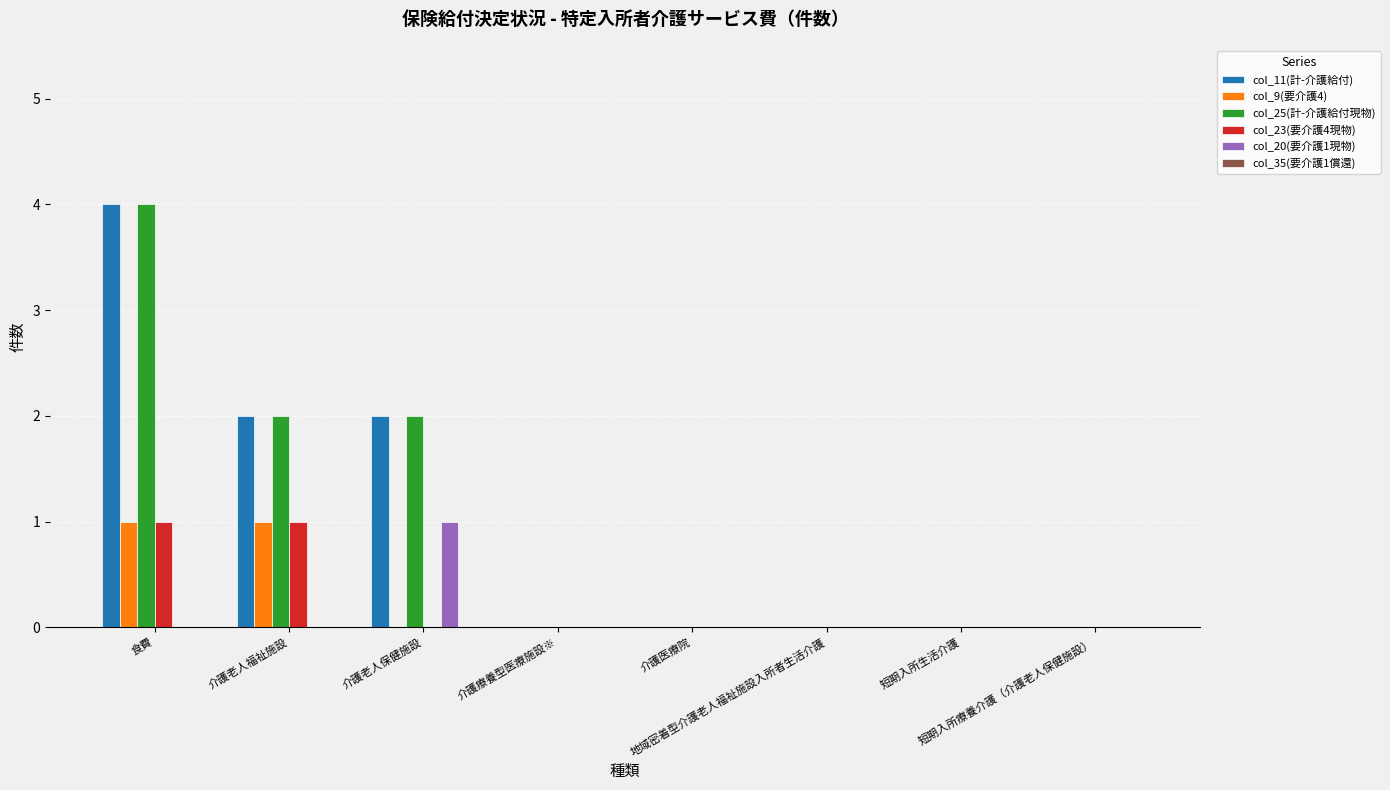

What is the highest value of the col_25(計-介護給付現物) series?

4